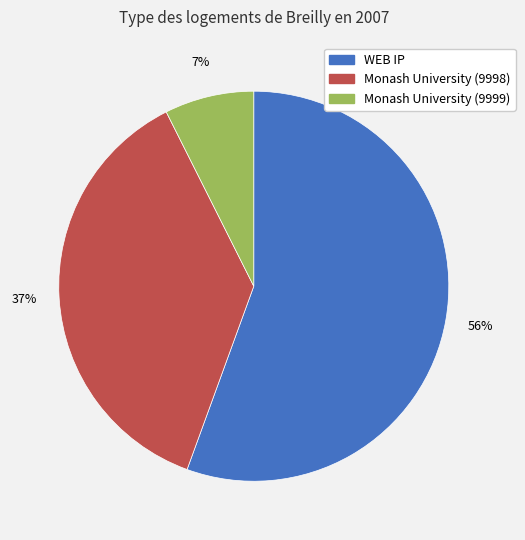

How many segments does this pie chart have?

3